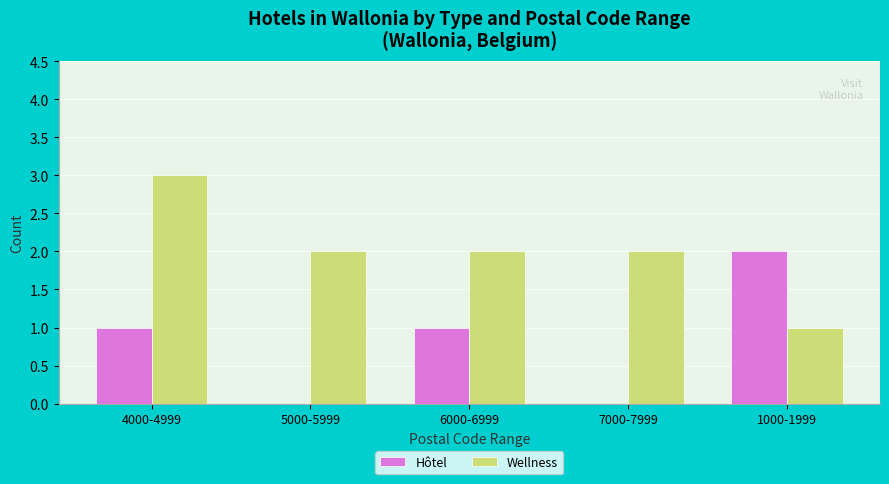

Count the number of categories in the chart.

5